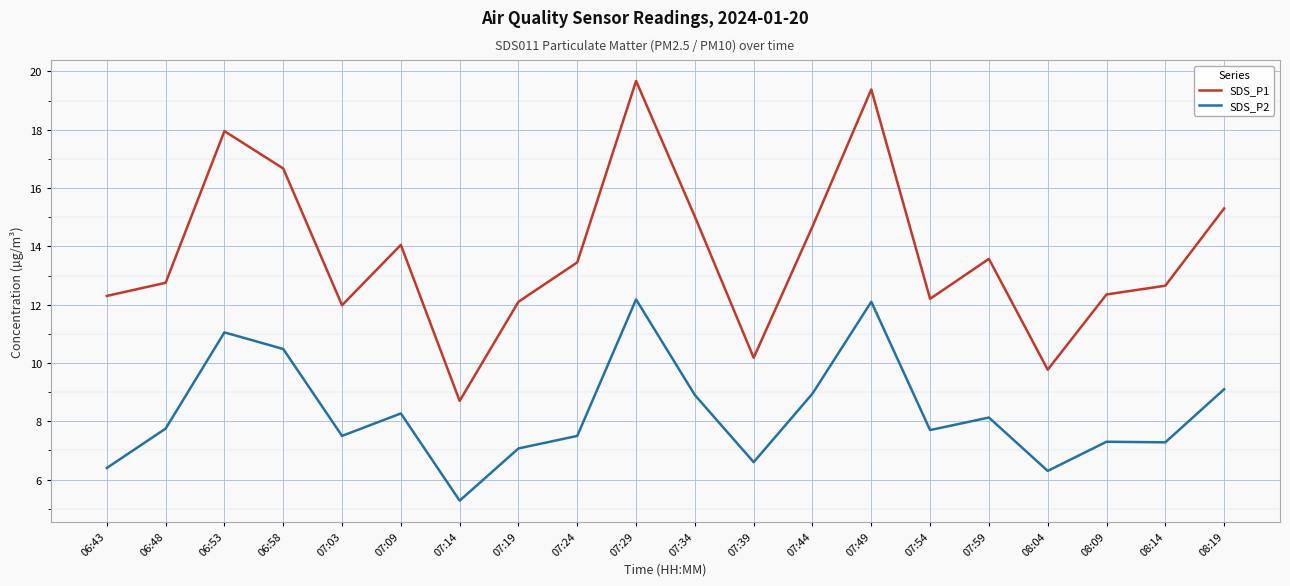

Does the chart have visible grid lines?

Yes